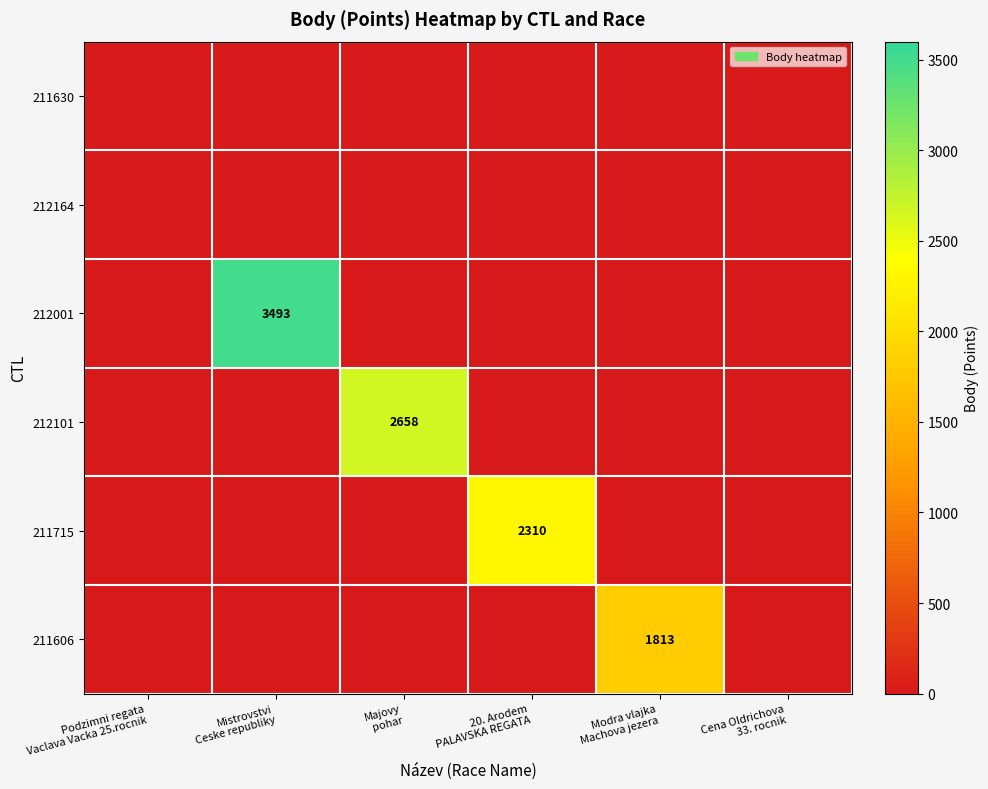

At which category does the chart reach its minimum across all series?

Podzimni regata
Vaclava Vacka 25.rocnik